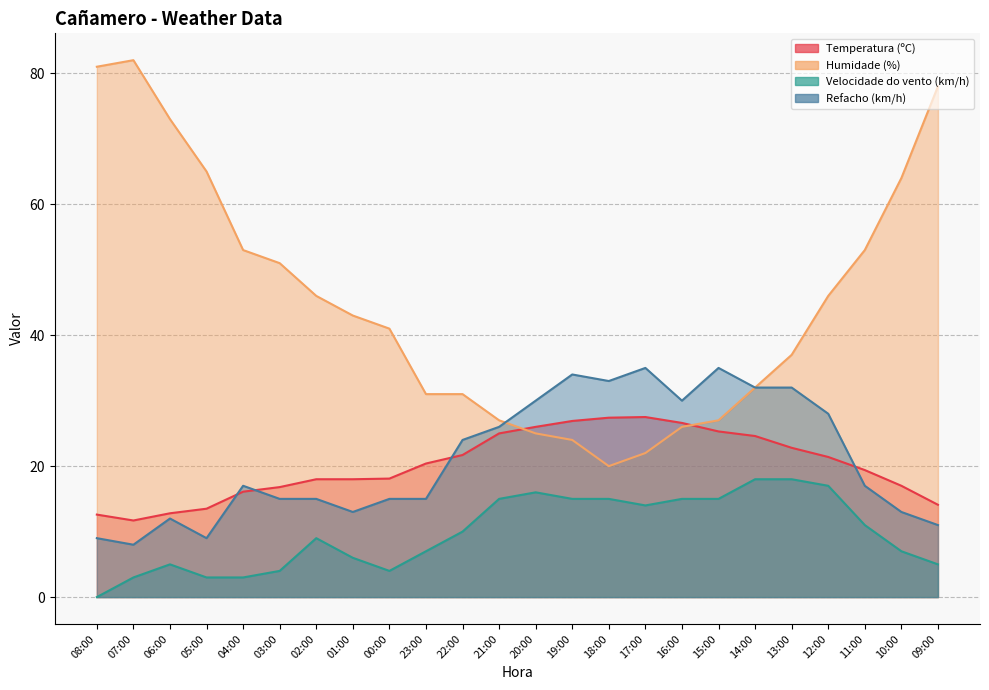

Where does the Temperatura (ºC) series first go above 20?

23:00